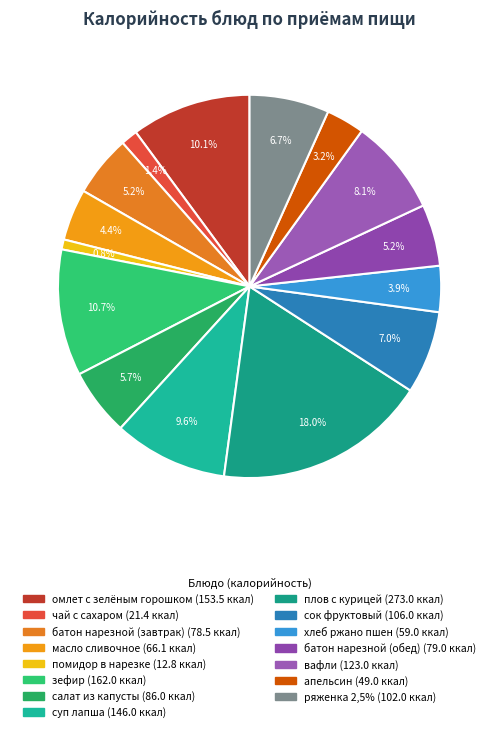

Is ряженка 2,5% the majority of the pie?

No